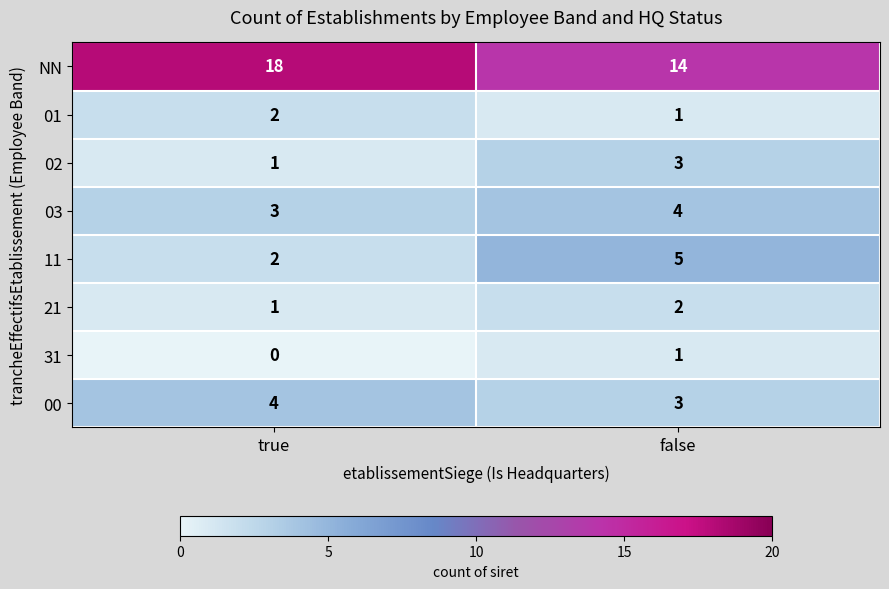

At how many categories does at least one series exceed 6?

2